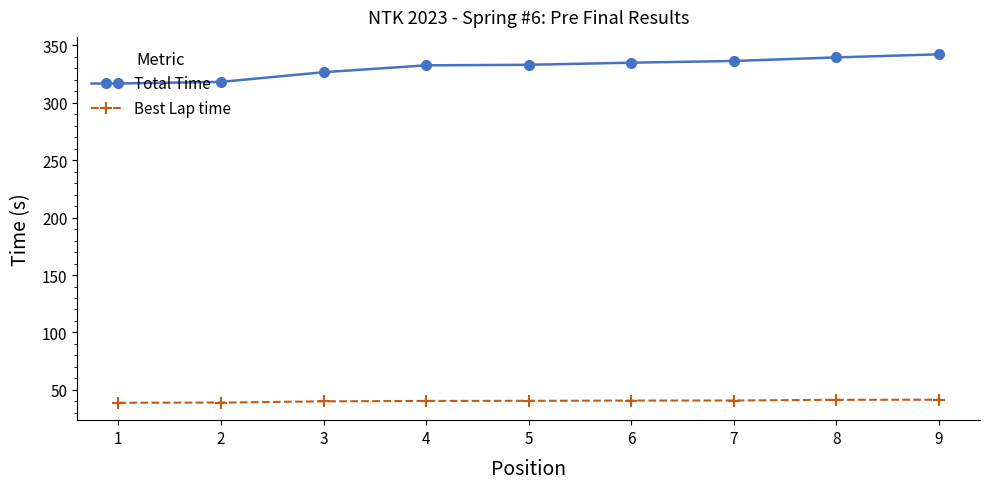

What is the difference between the Total Time values at 3 and 8?

12.9